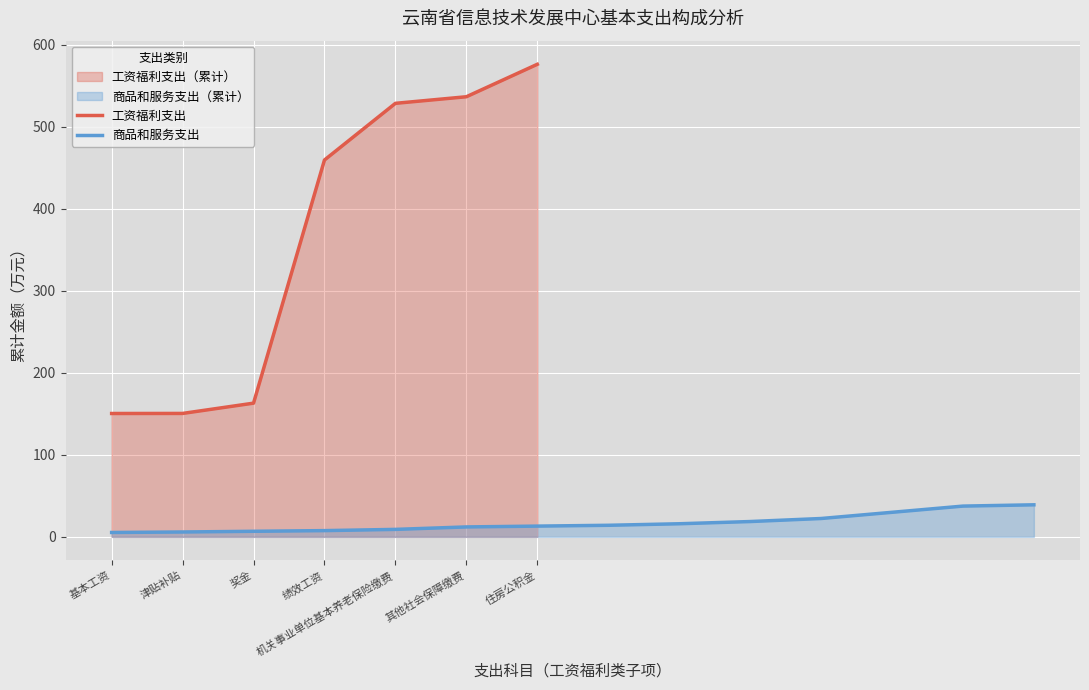

Where is 工资福利支出 nearest to the value 363?

绩效工资